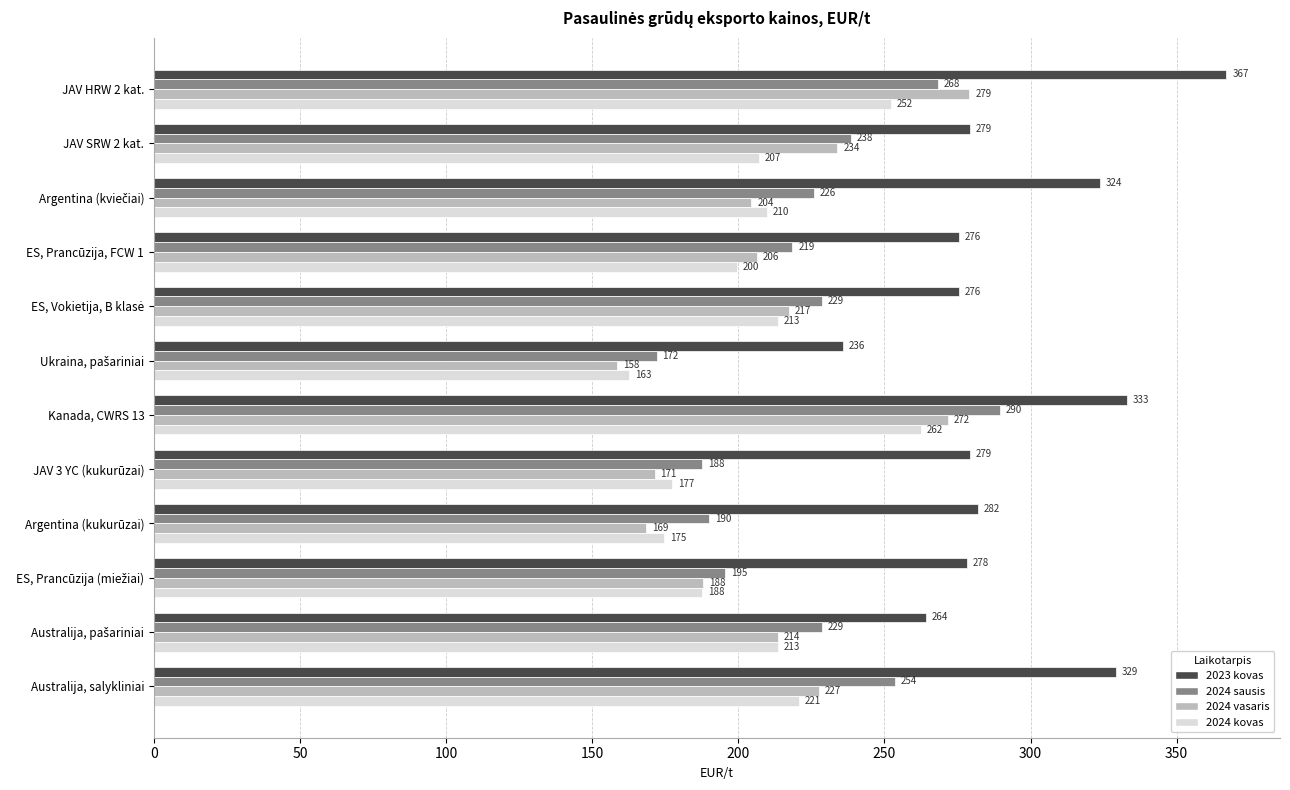

Read the 2024 sausis value at JAV SRW 2 kat..

238.5